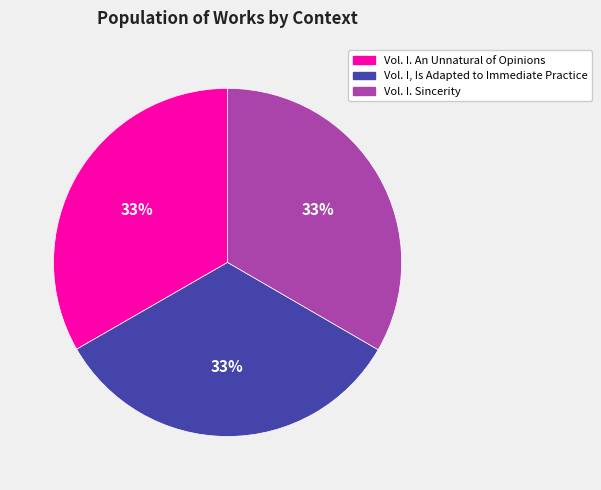

What percentage is the Vol. I. An Unnatural of Opinions slice, to the nearest percent?

33%